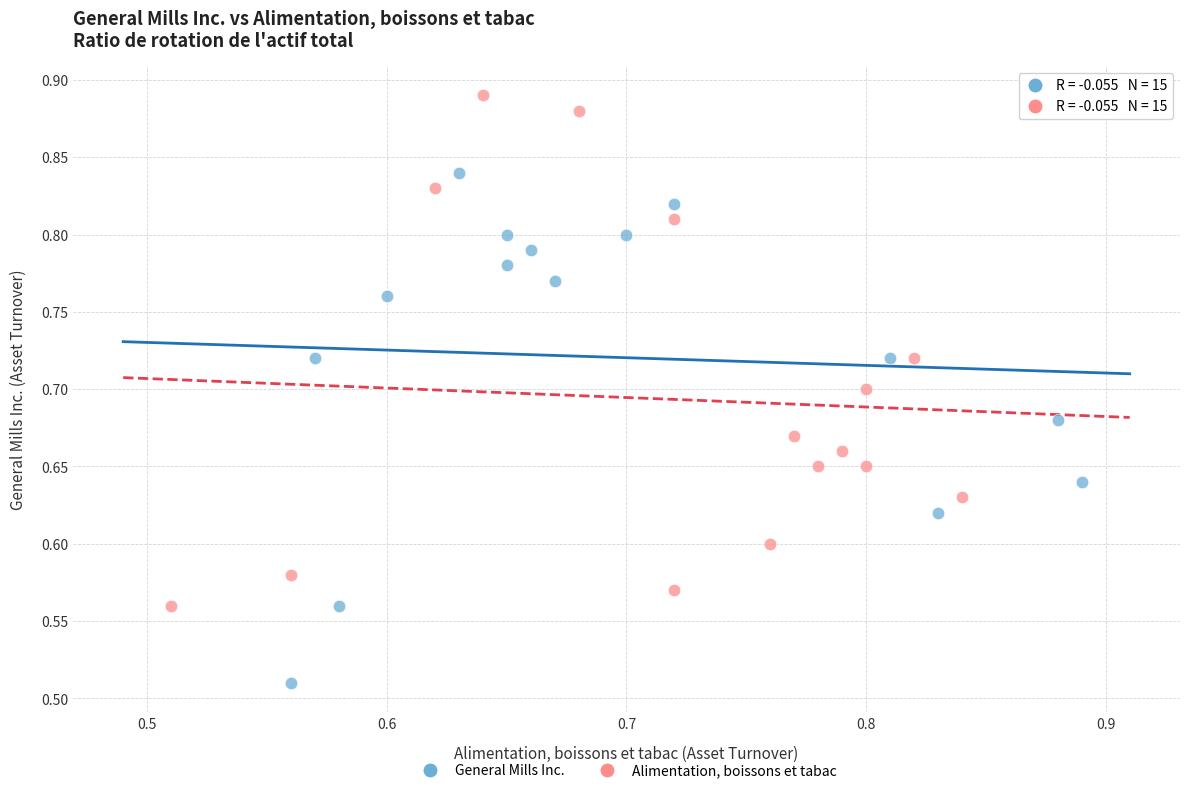

Which series reaches the maximum Y coordinate?

Alimentation, boissons et tabac